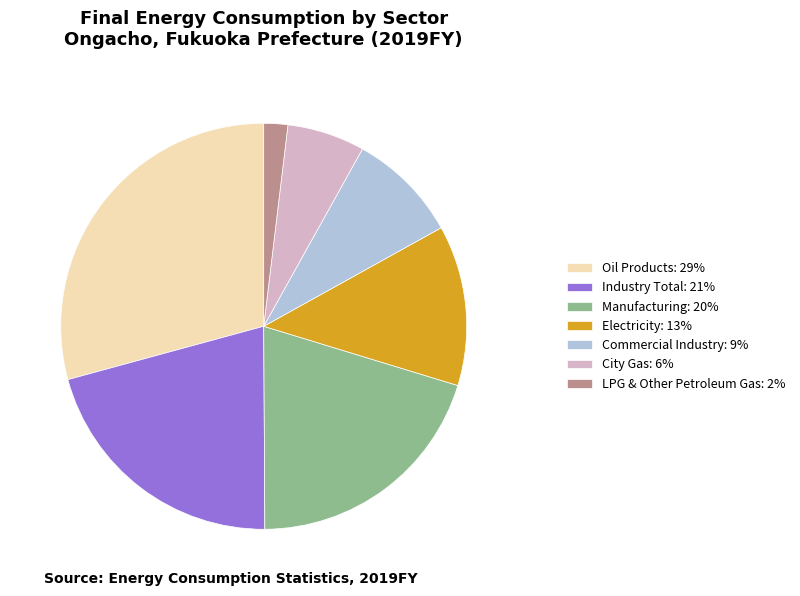

Approximately how many times larger is the value at Commercial Industry: 9% compared to Manufacturing: 20%?

0.4